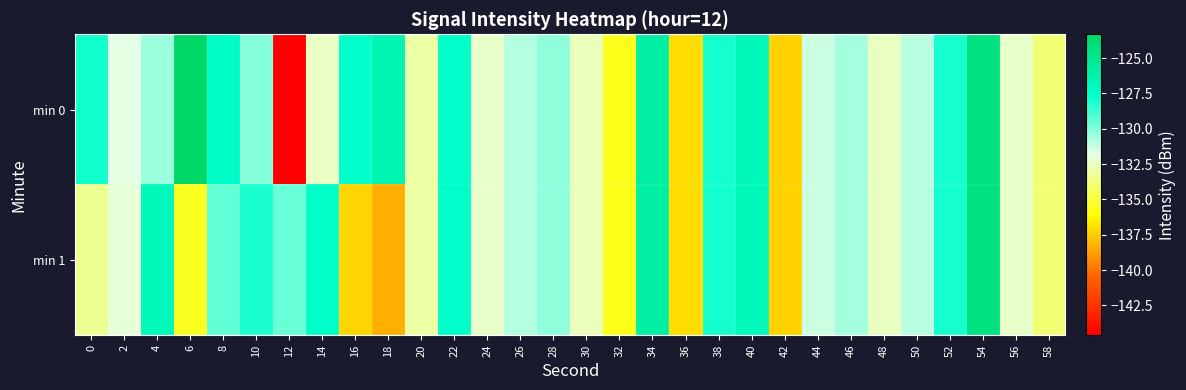

Rank the series at 36 from highest to lowest value.

min 0, min 1